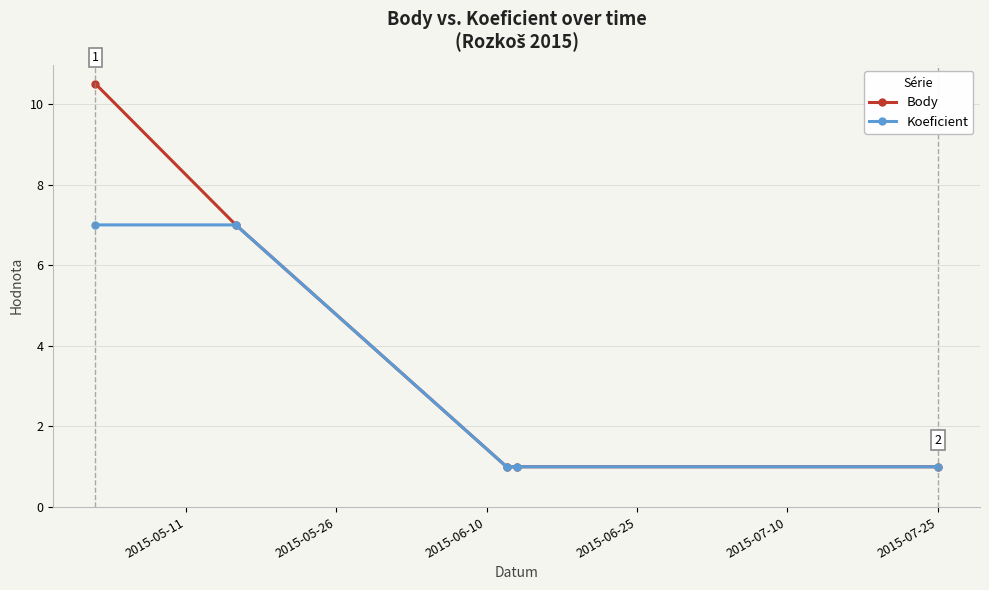

What is the greatest value displayed?

10.5